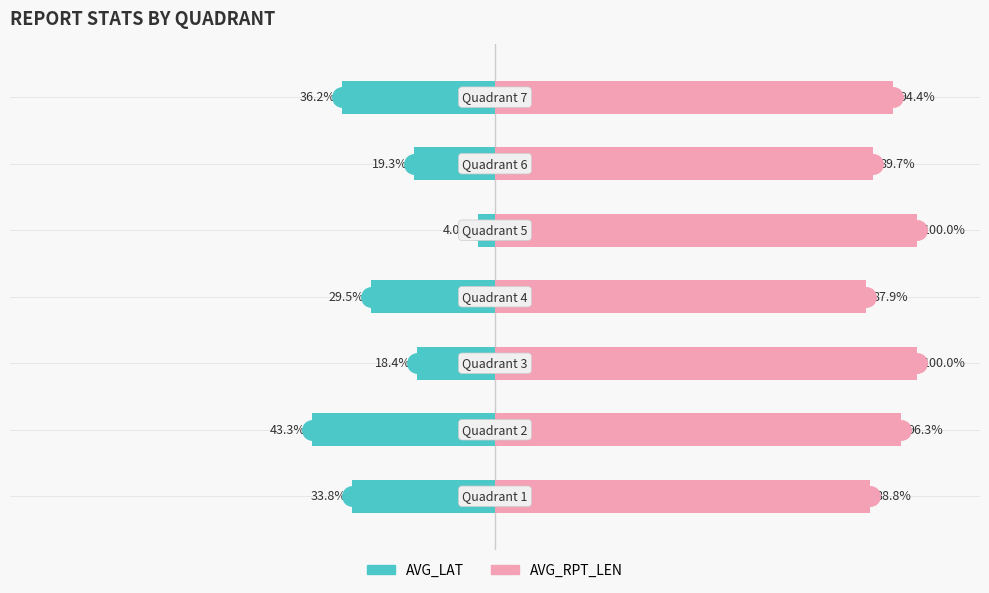

At 1, list the series in order from smallest to largest.

AVG_LAT, AVG_RPT_LEN